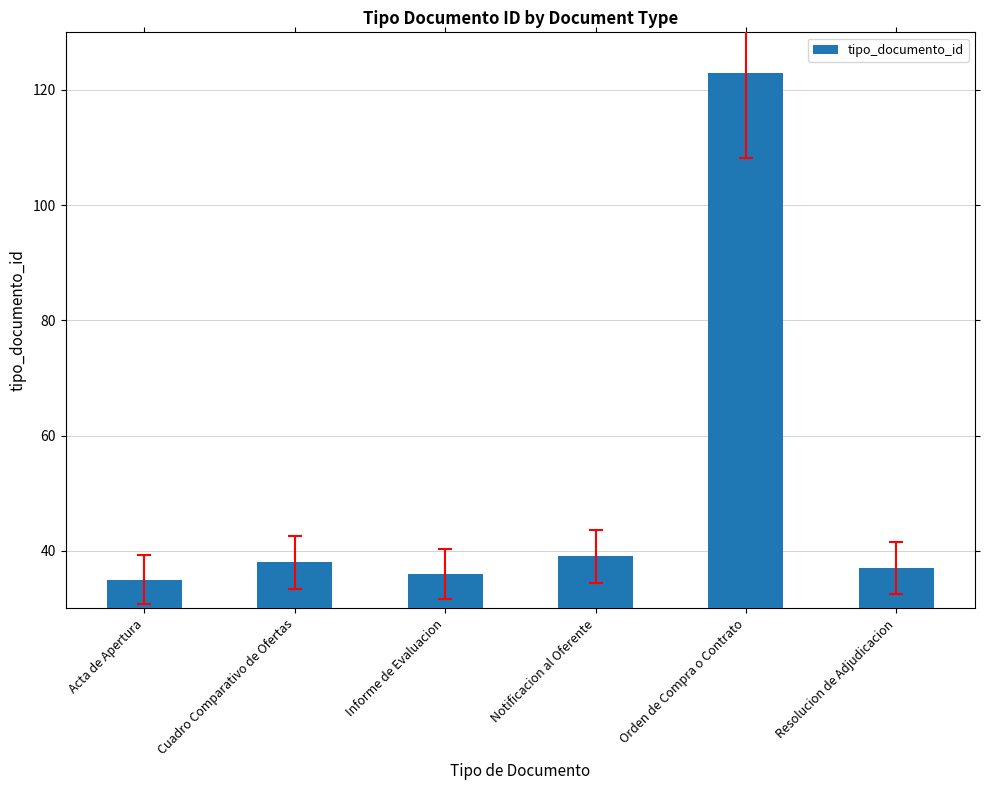

Is it true that the value at Acta de Apertura is 35?

True